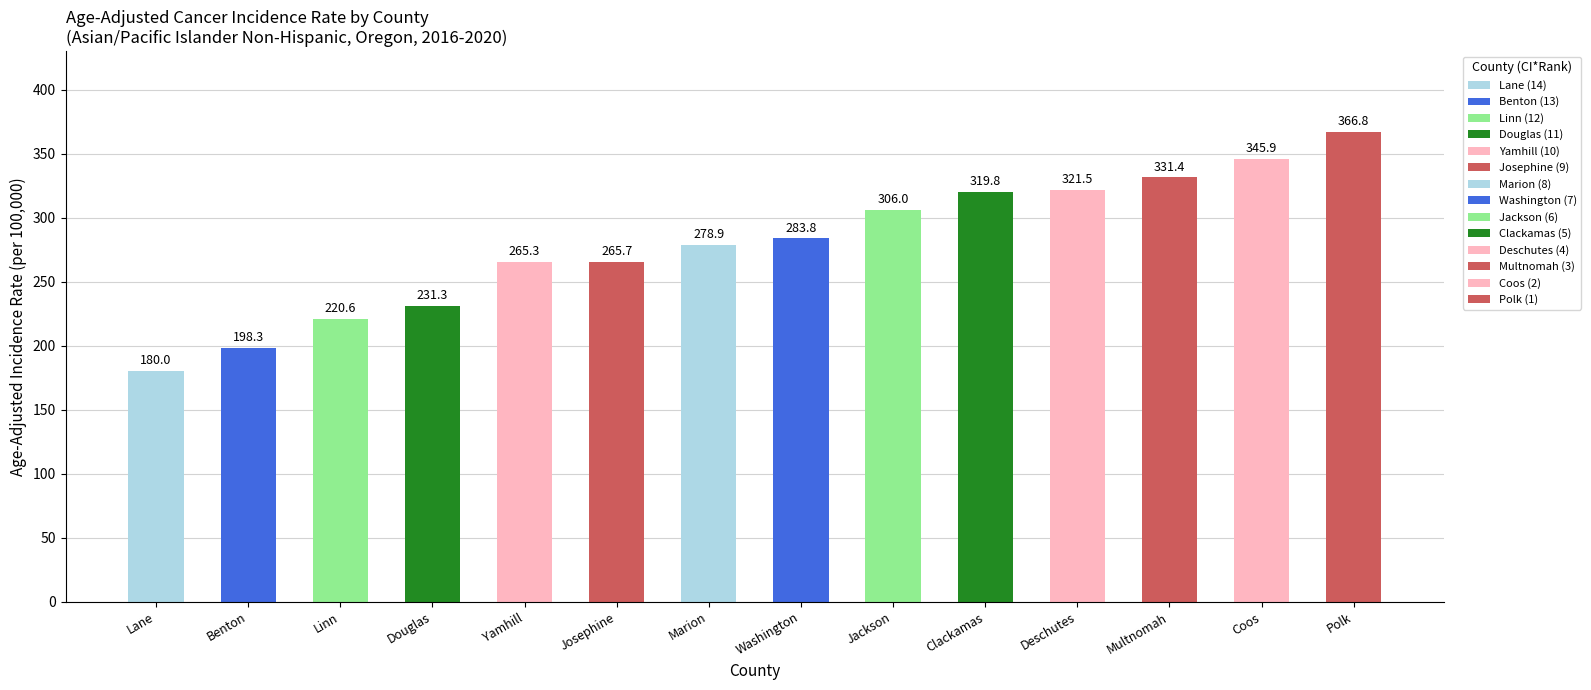

Reading left to right, transcribe all the data shown in this chart.

180.0	198.3	220.6	231.3	265.3	265.7	278.9	283.8	306.0	319.8	321.5	331.4	345.9	366.8